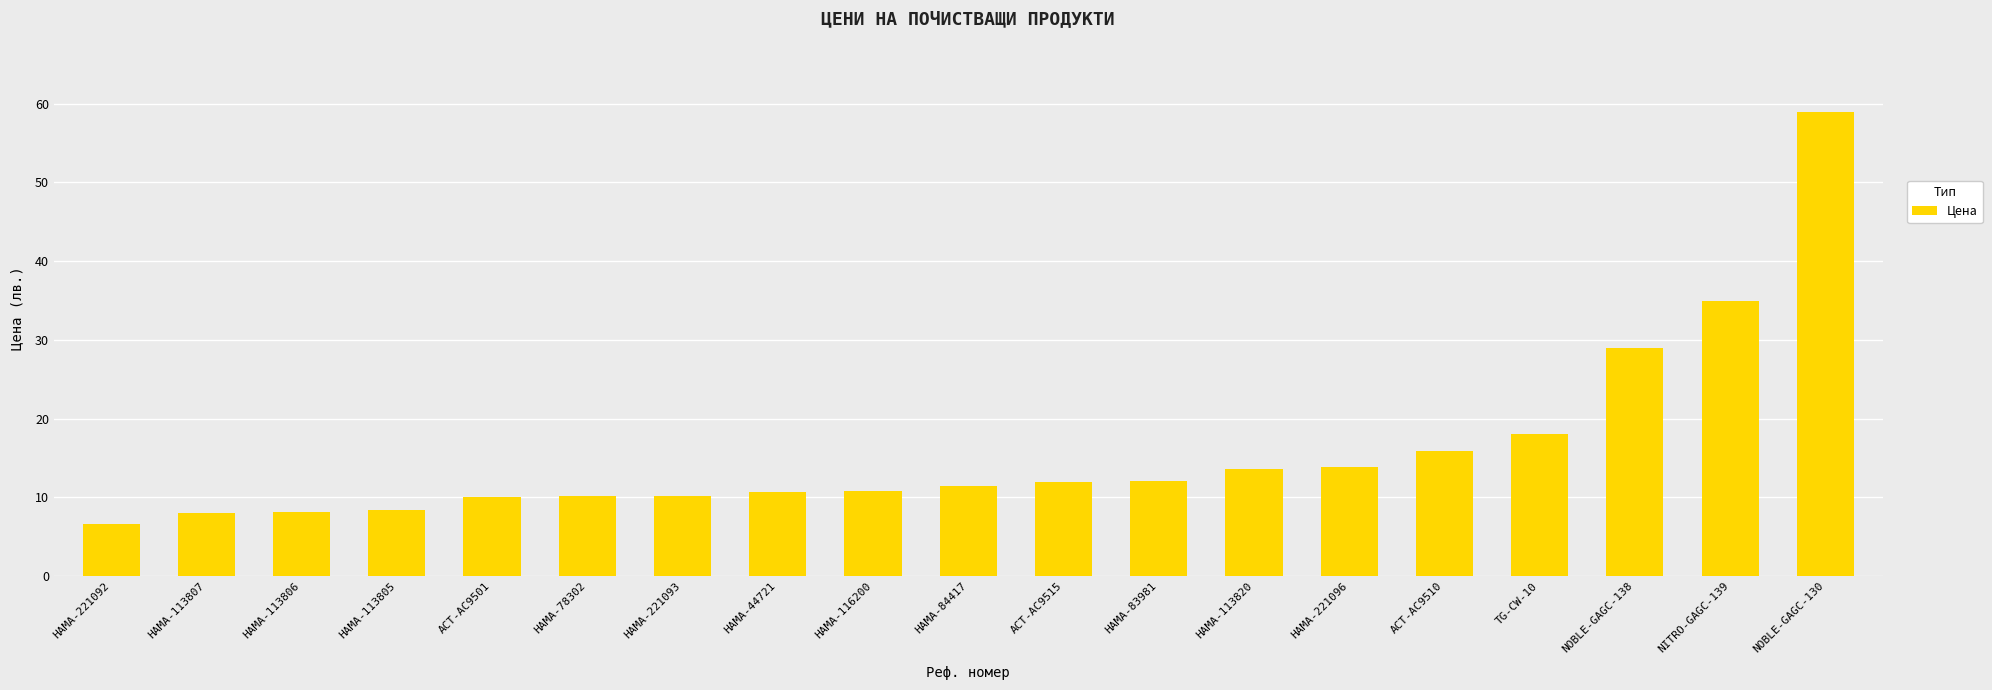

What is the change in value from HAMA-113807 to NOBLE-GAGC-130?

+51.0